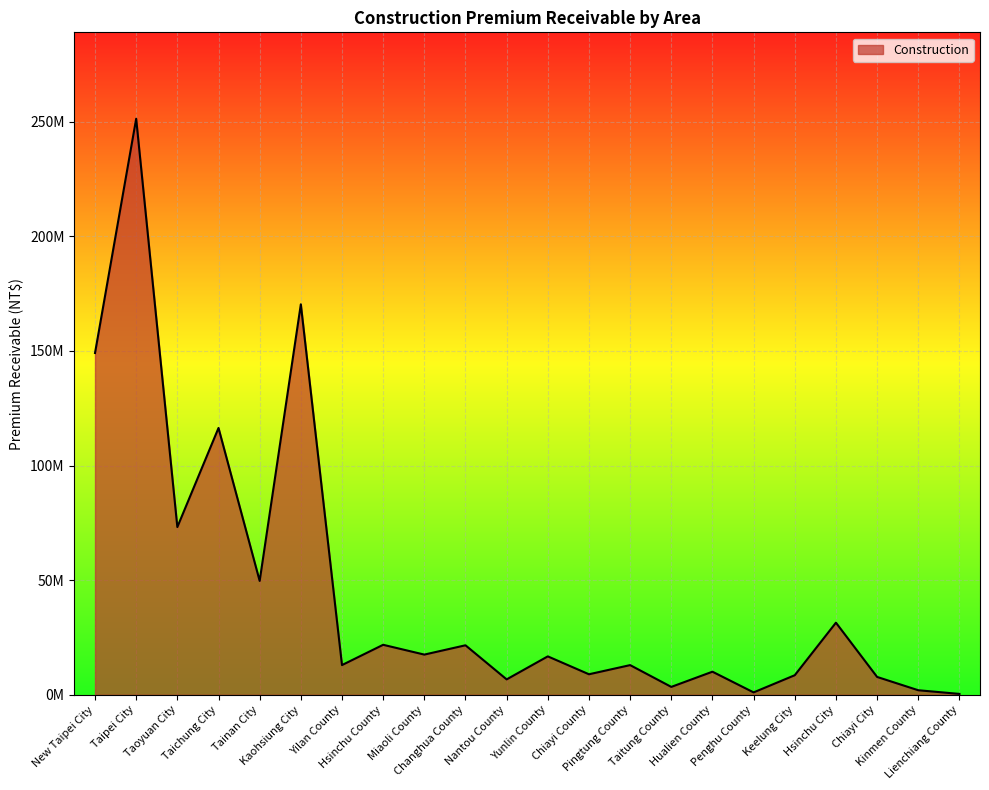

Is it true that the value at Nantou County is 3869544?

False